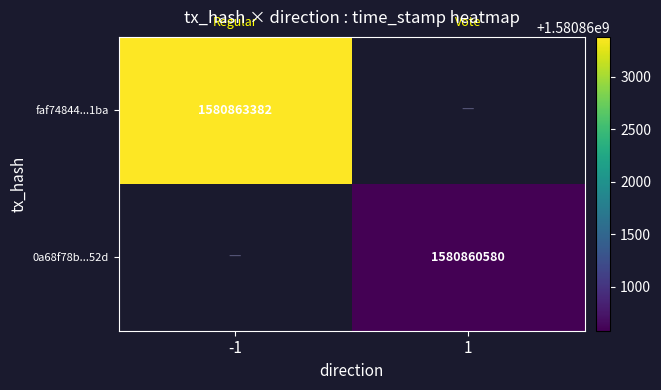

Is the value of faf74844...1ba at -1 greater than the value of 0a68f78b...52d at 1?

Yes